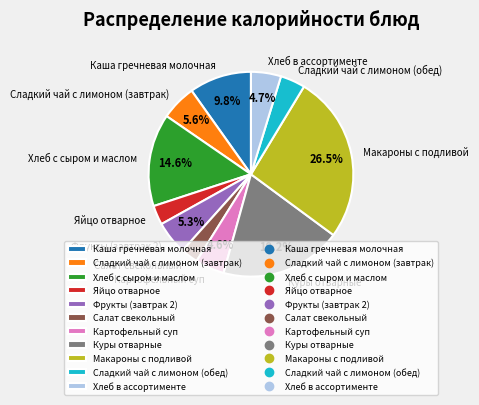

What is the total percentage of Хлеб в ассортименте and Куры отварные?

23.9%